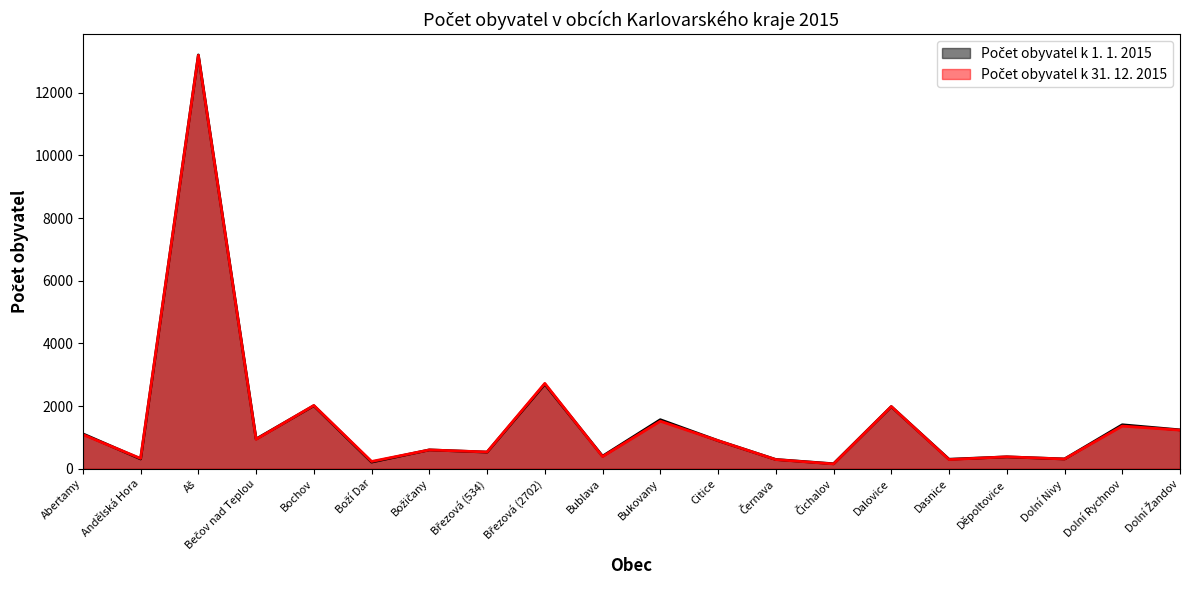

At how many categories does at least one series exceed 6625?

1